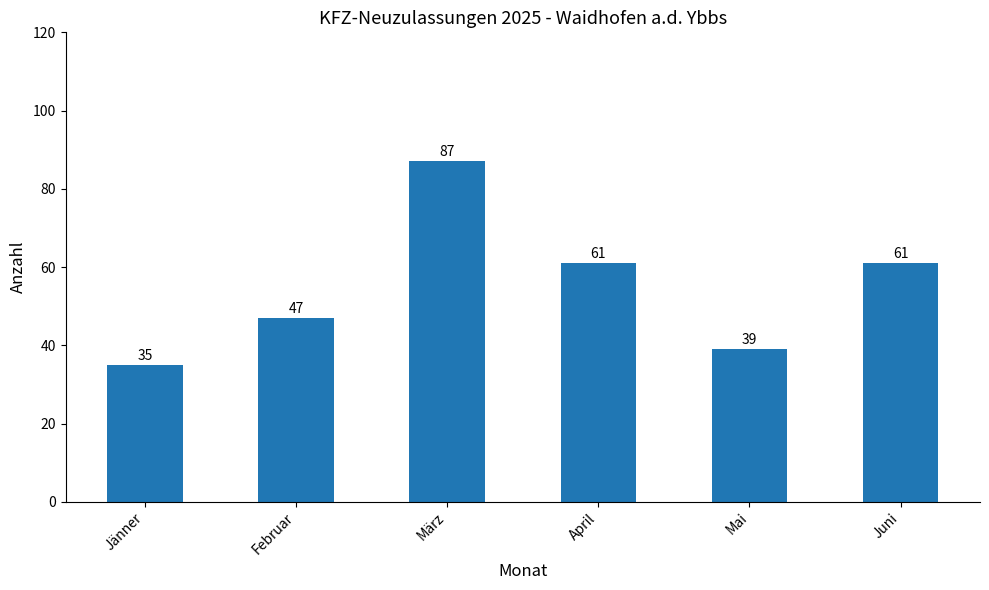

Which label corresponds to the largest value in the chart?

März